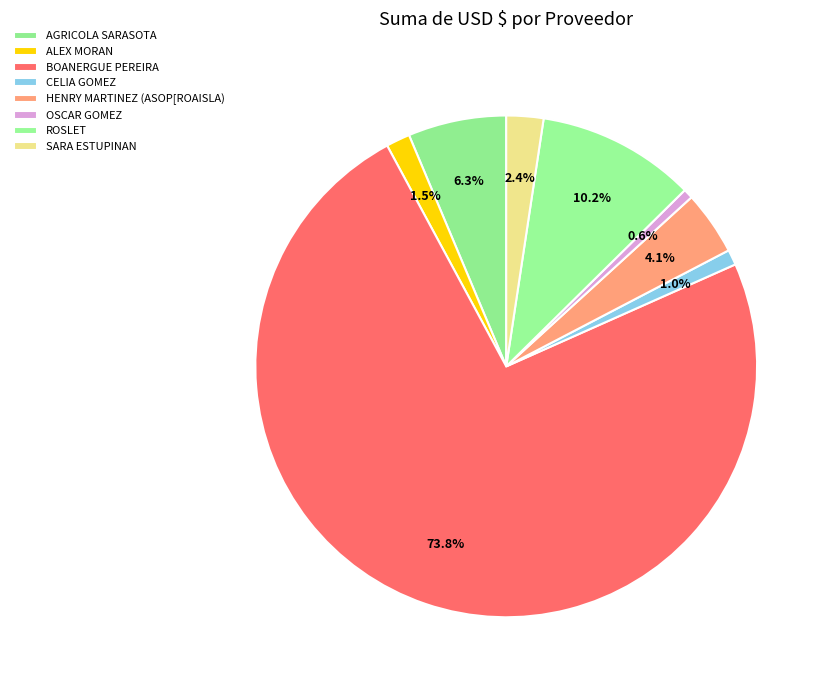

To the nearest percent, what portion does ALEX MORAN represent?

2%